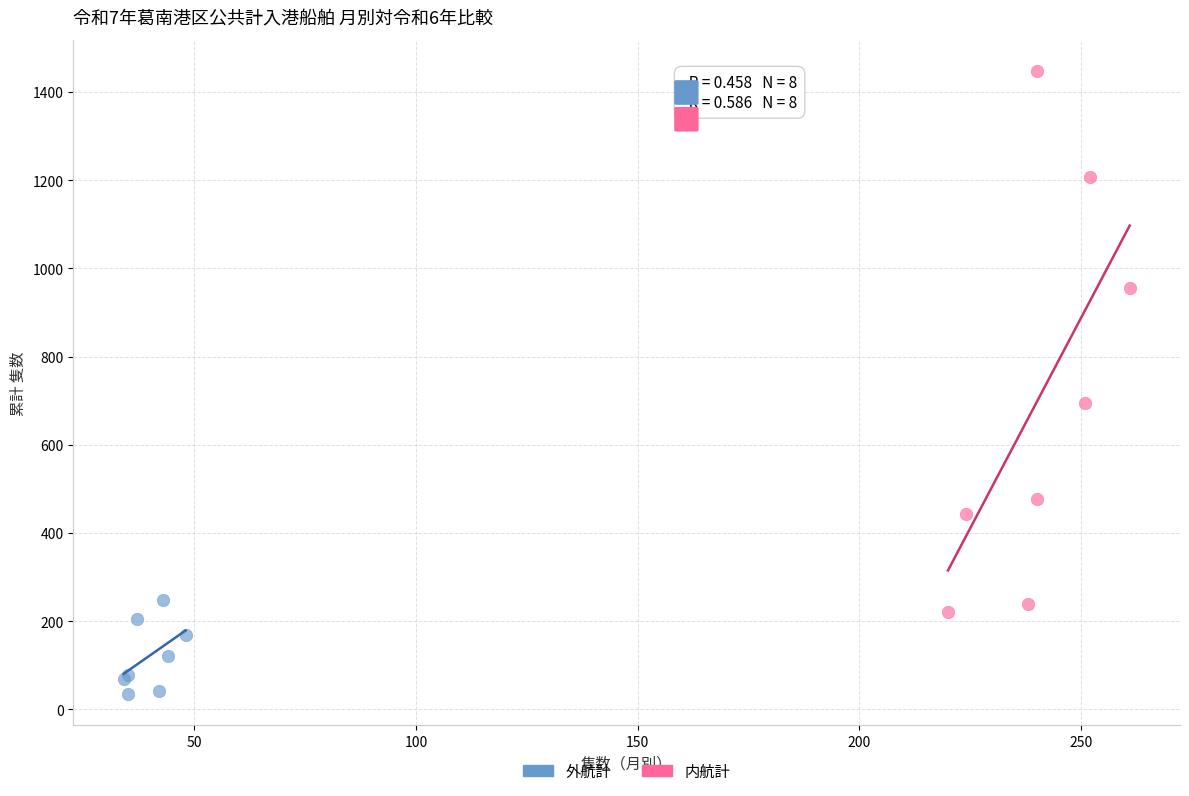

Which series reaches the minimum Y coordinate?

外航計